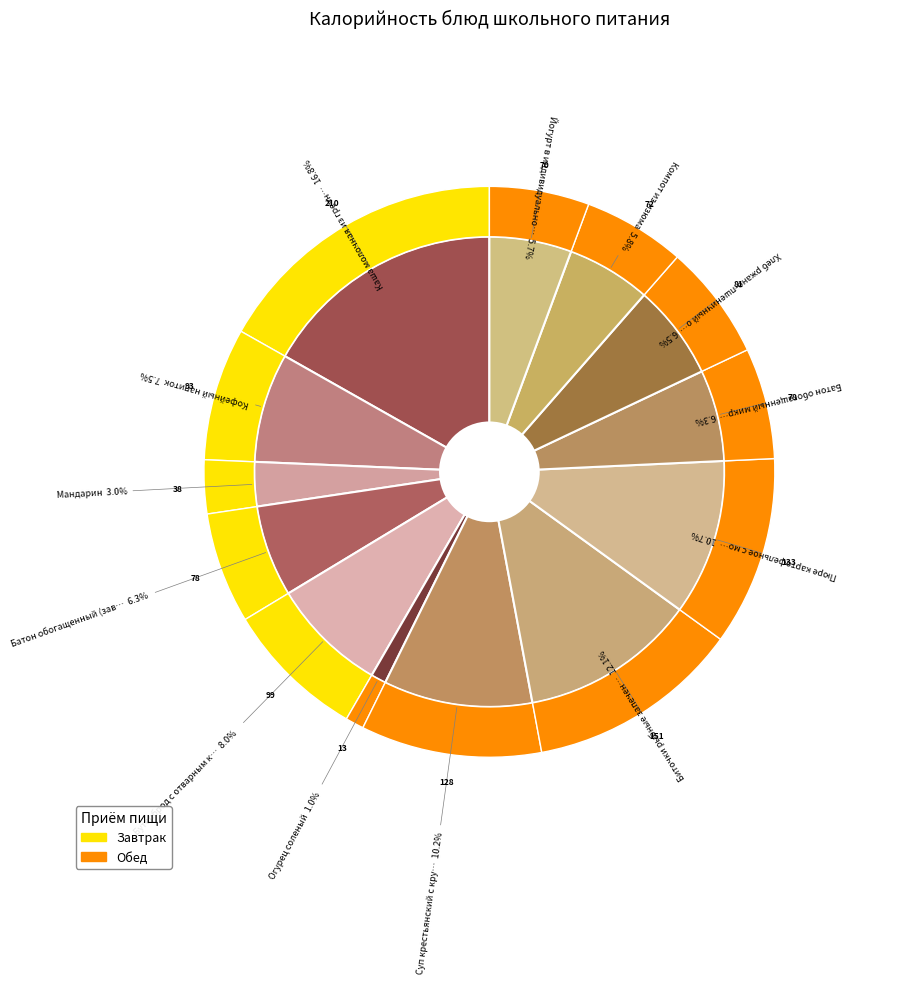

Is it true that Кофейный напиток is 8% of the pie?

True